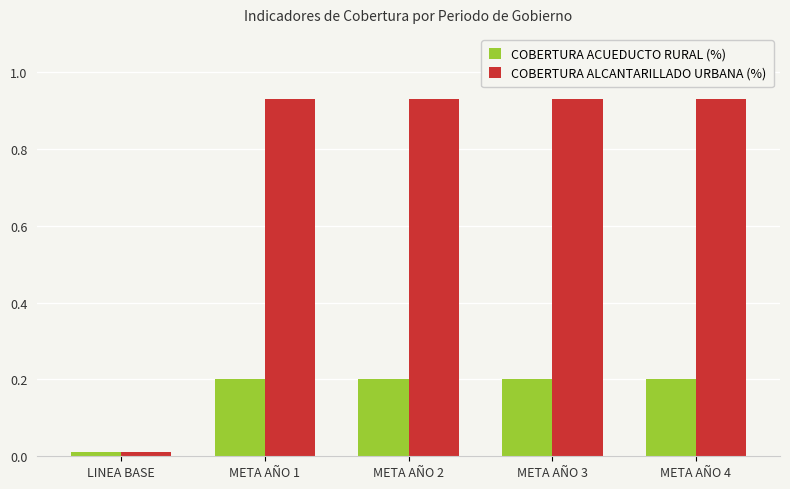

List the series in order of their peak value, lowest first.

COBERTURA ACUEDUCTO RURAL (%), COBERTURA ALCANTARILLADO URBANA (%)